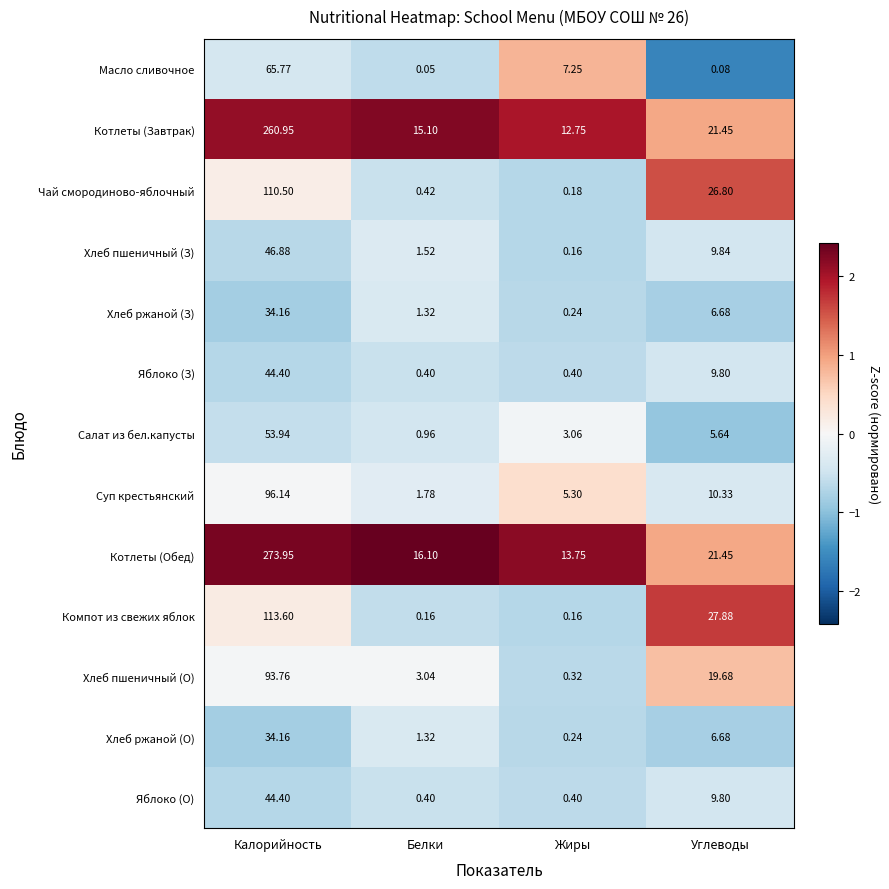

Which series has the widest spread of values?

Котлеты (Обед)